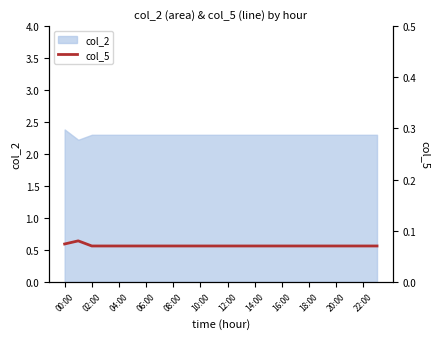

The value of col_2 at 18:00 is 2.3. True or false?

True